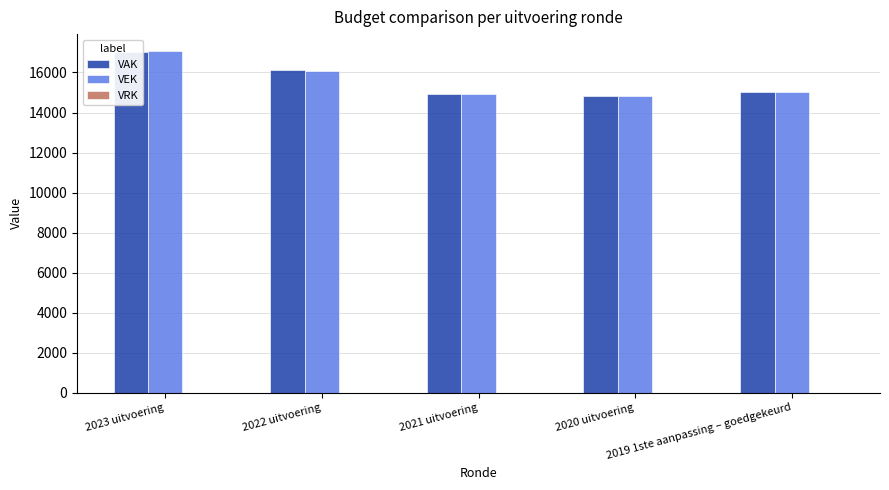

At which label does VAK first exceed 15033?

2023 uitvoering